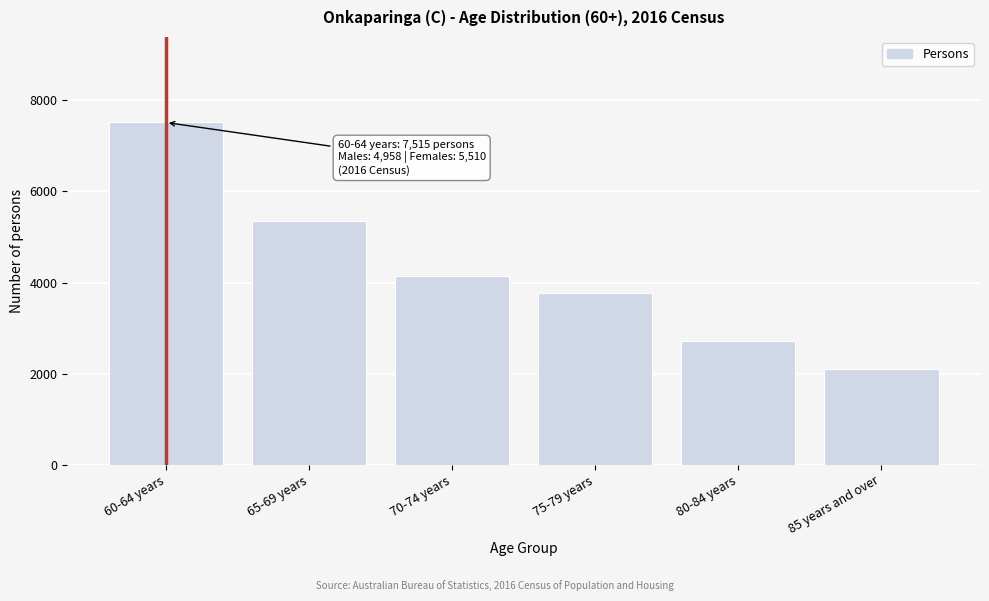

Reading left to right, extract all data points from this chart.

60-64 years=7515	65-69 years=5362	70-74 years=4152	75-79 years=3764	80-84 years=2708	85 years and over=2092